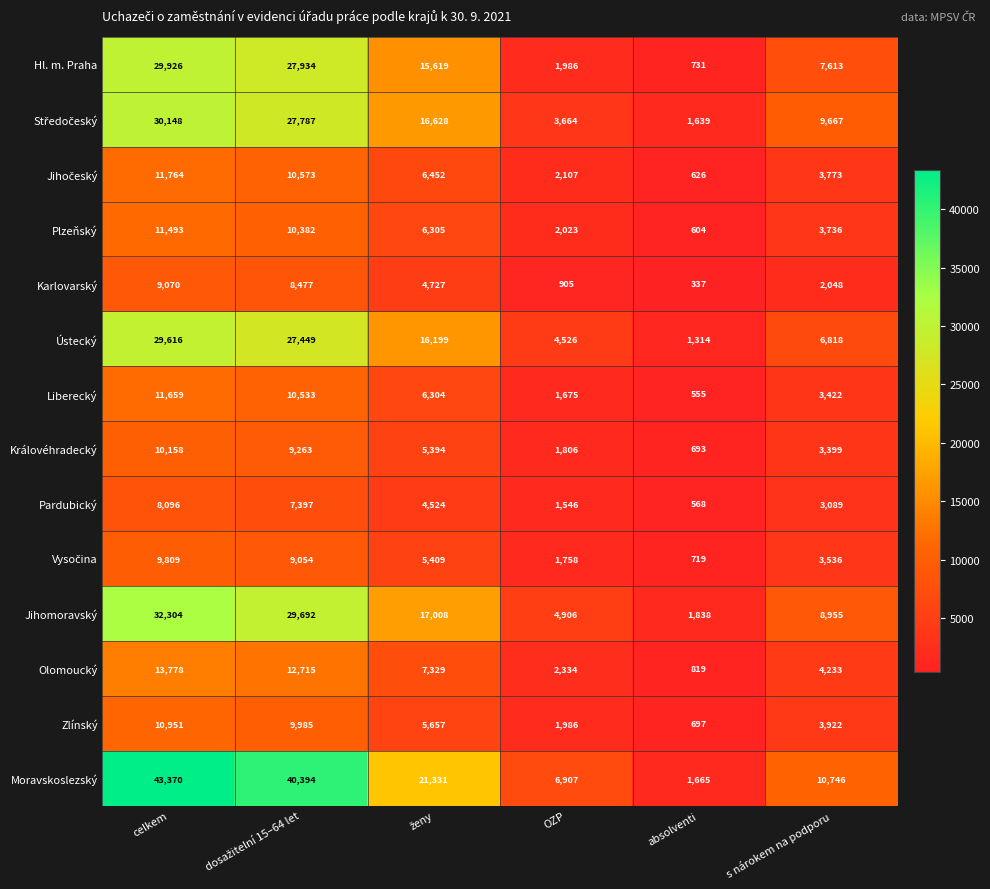

What is the approximate value of Pardubický at s nárokem na podporu, to the nearest 100?

3100